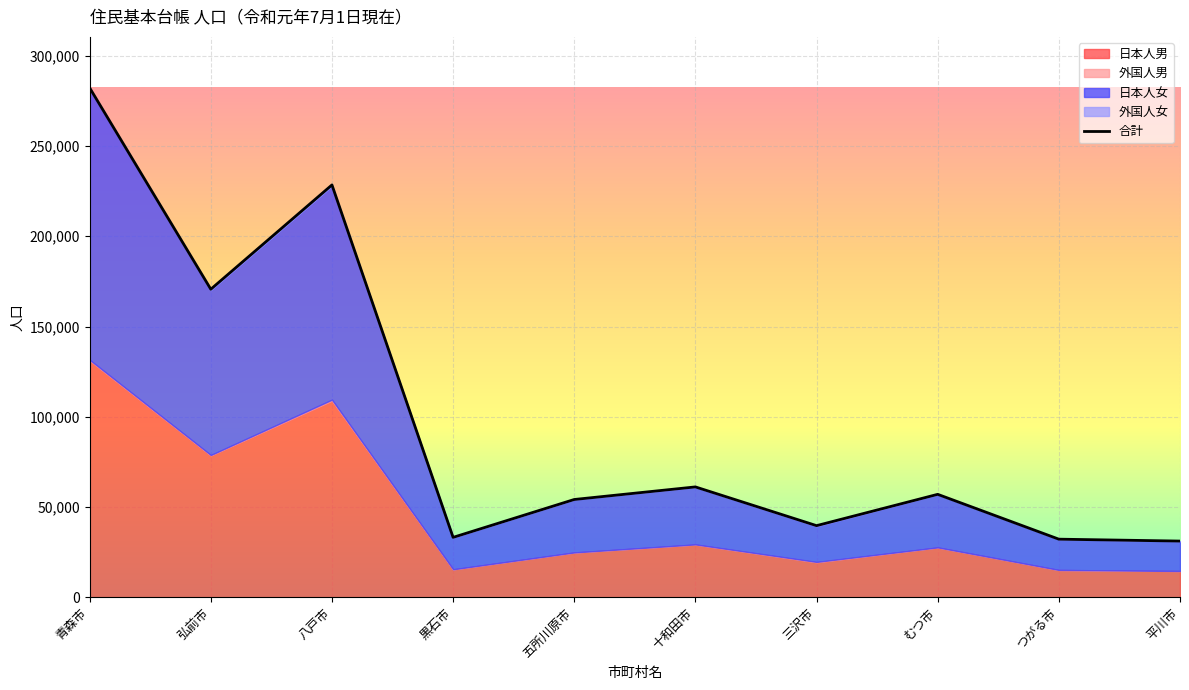

How many values are below 57051?

5